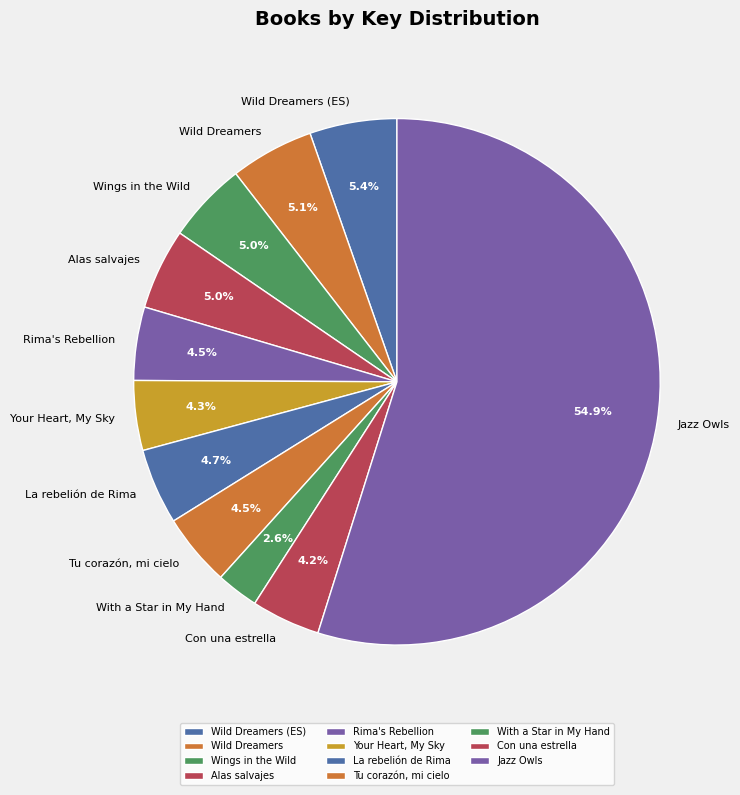

How many segments does this pie chart have?

11